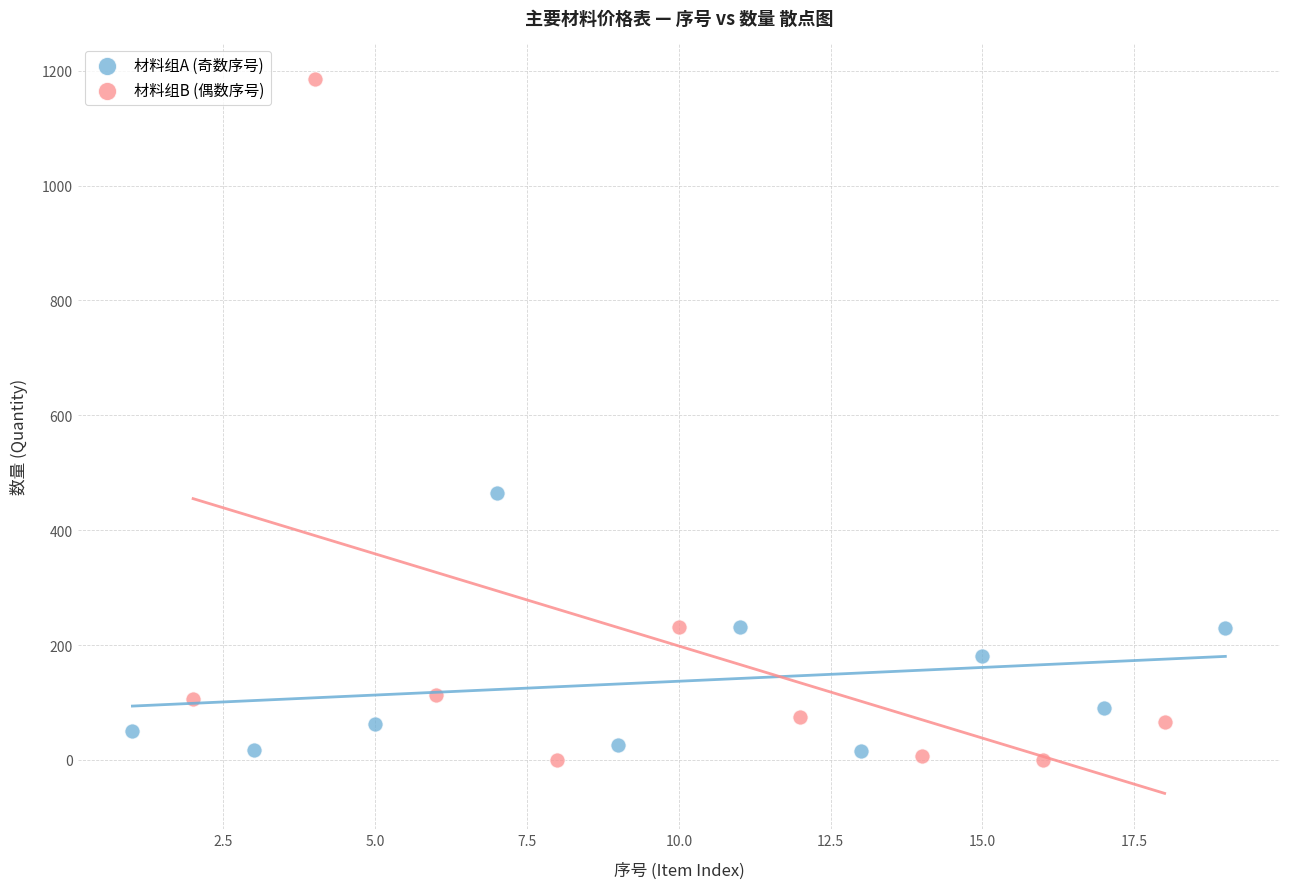

Which series reaches the minimum Y coordinate?

材料组B (偶数序号)